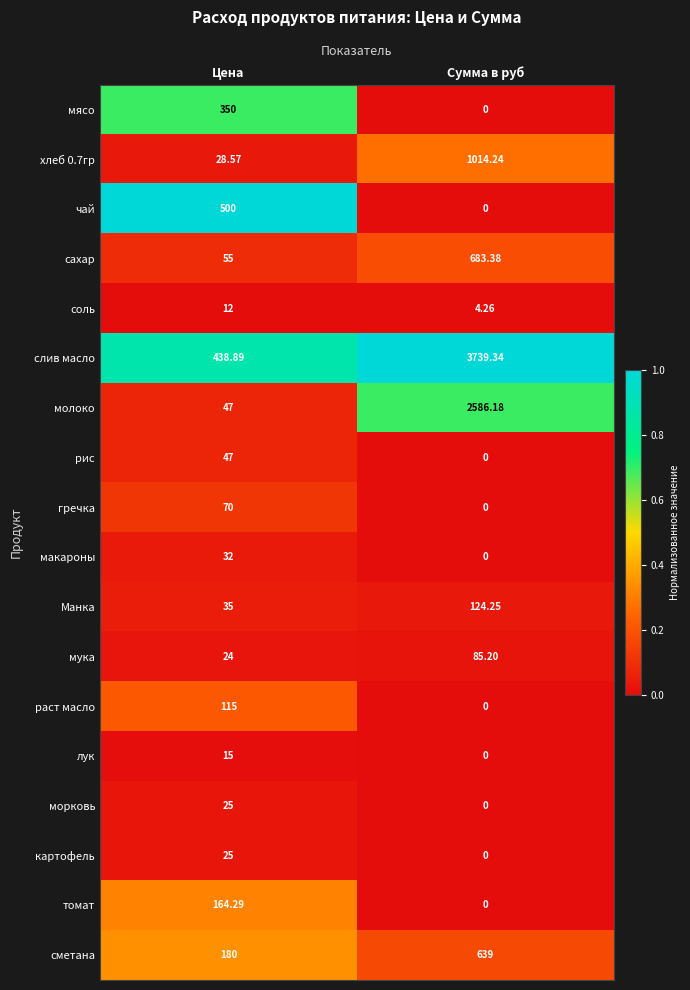

Where is томат nearest to the value 82?

Сумма в руб